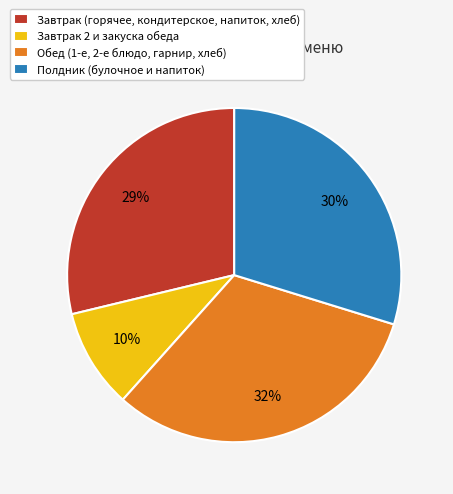

True or false: Полдник (булочное и напиток) accounts for 30% of the total.

True